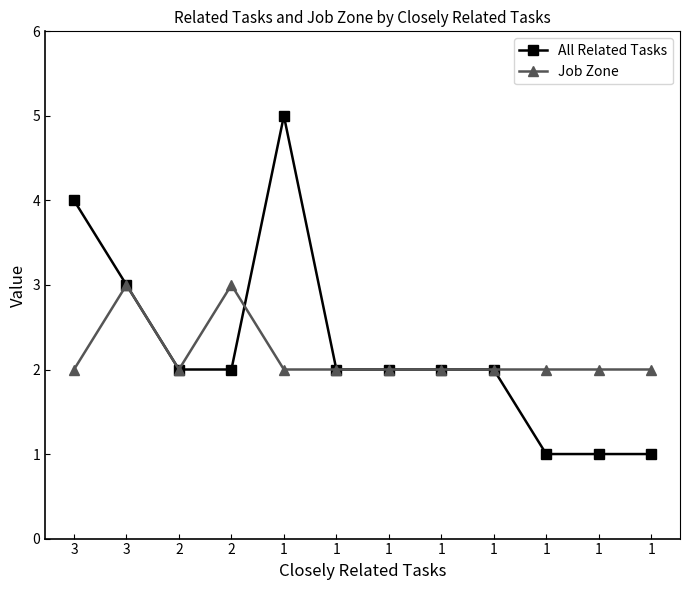

List the labels in order of Job Zone value, smallest first.

3, 2, 1, 1, 1, 1, 1, 1, 1, 1, 3, 2